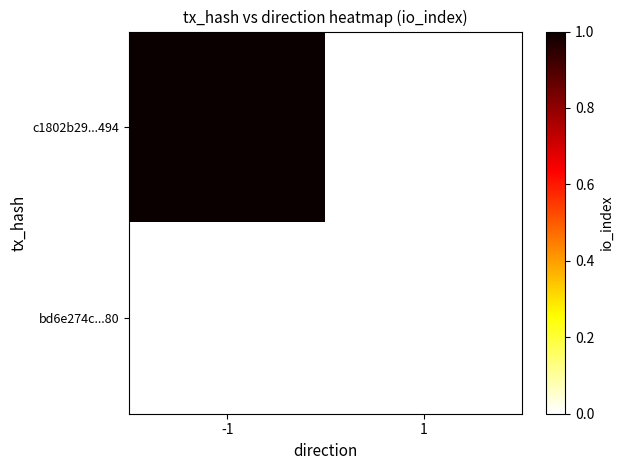

Which has a higher value, -1 or 1?

-1